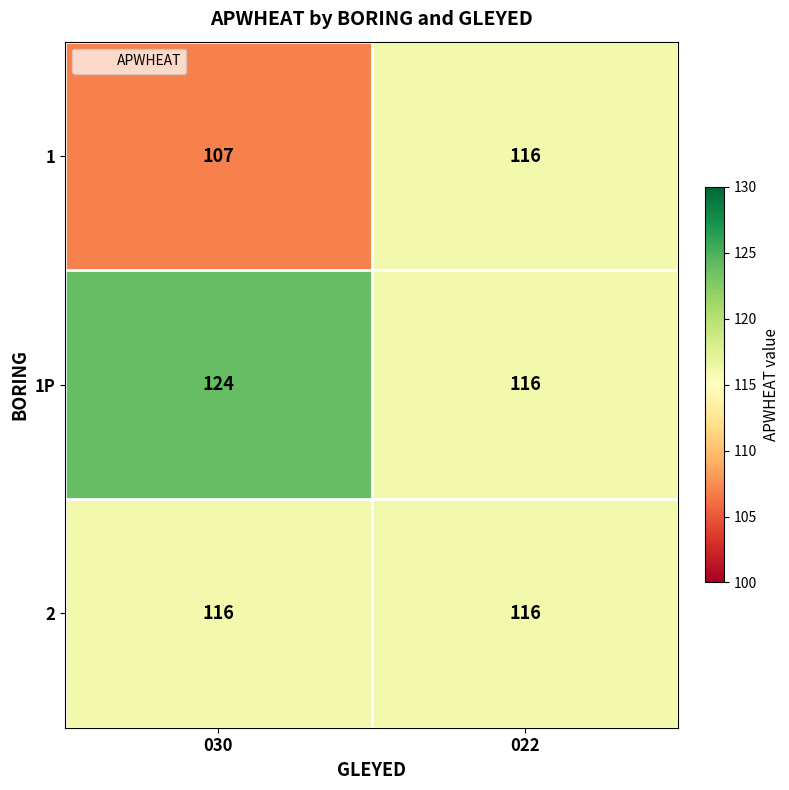

Reading left to right, list all the values displayed in this chart.

1: 107	116
1P: 124	116
2: 116	116